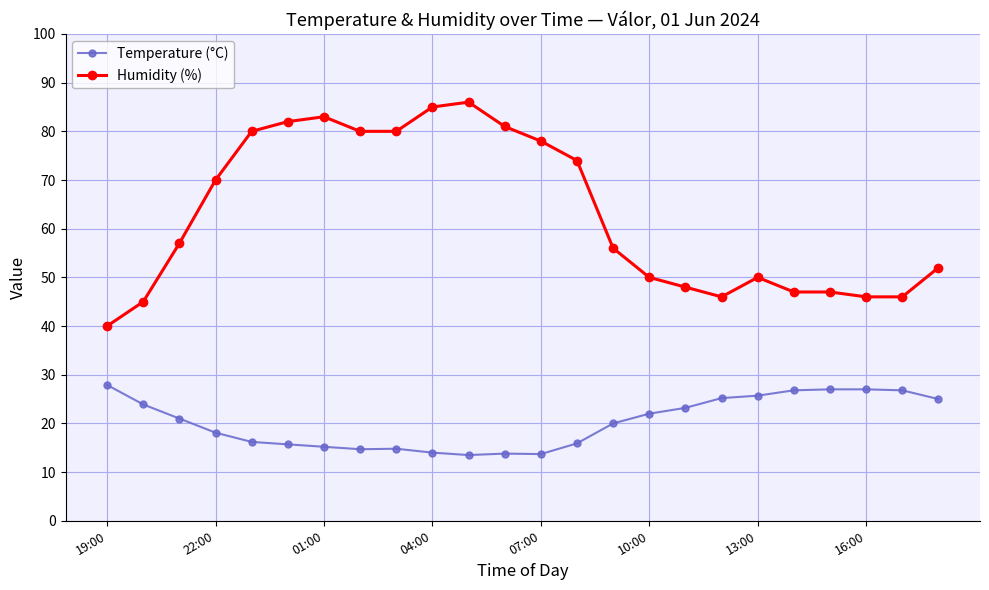

Which series has the largest range (max minus min)?

Humidity (%)